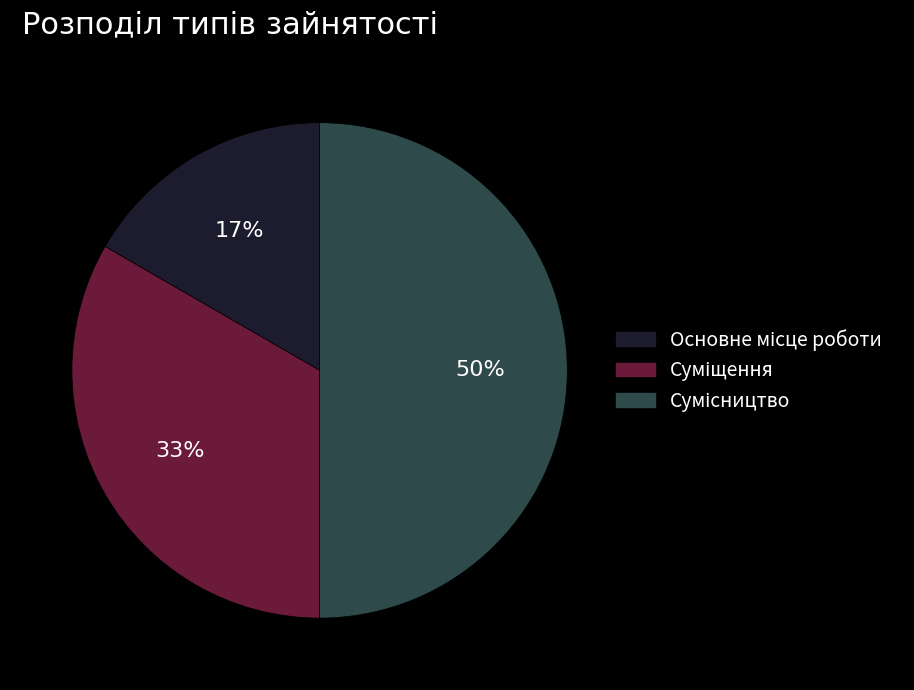

To the nearest percent, what is the average slice percentage?

33%